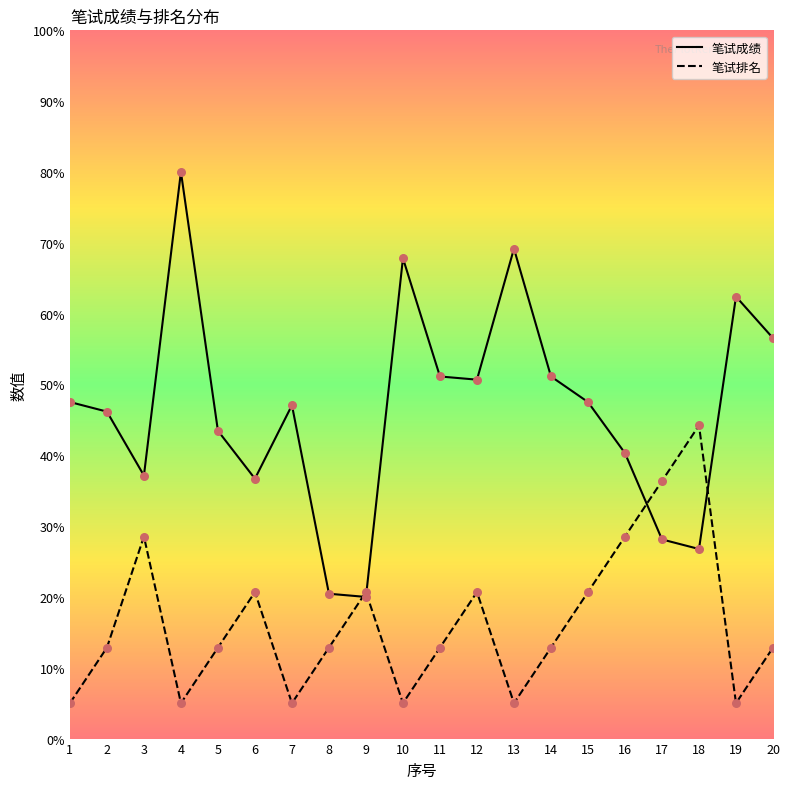

At how many categories does at least one series exceed 16?

20